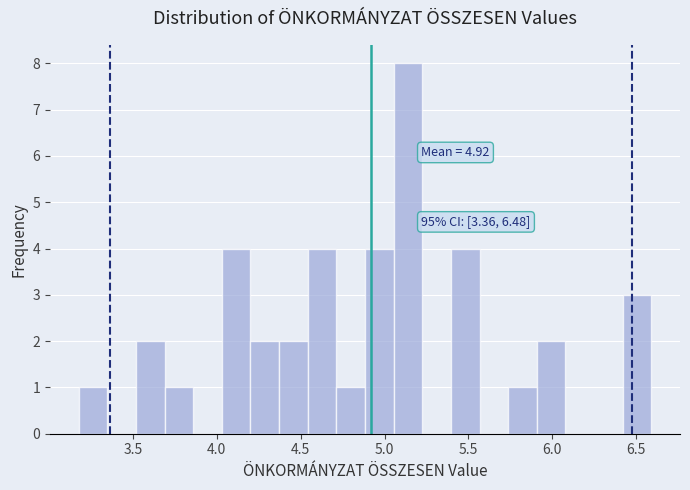

Read against the x-axis, roughly where is the centre of the tallest bar?

5.15